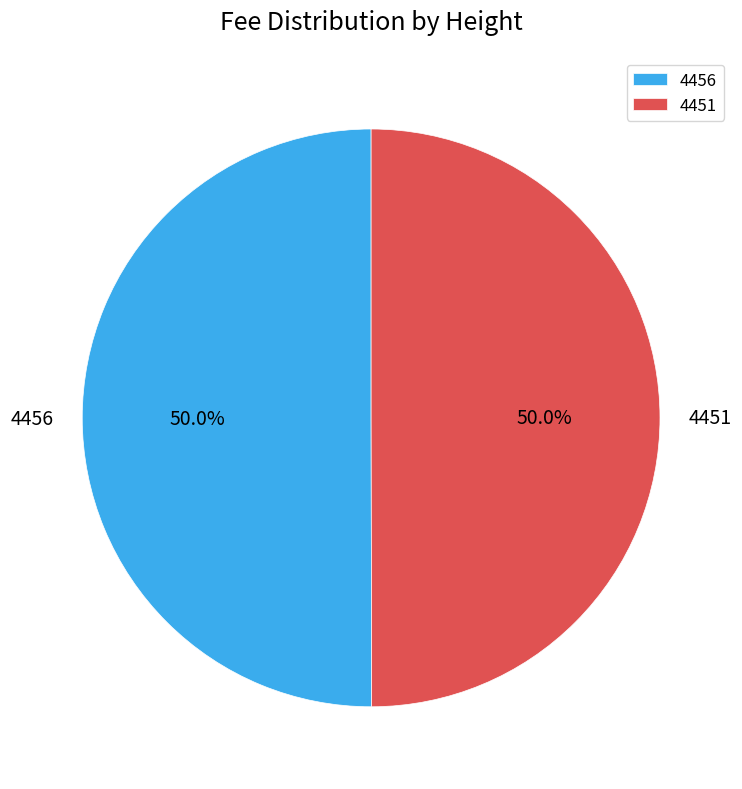

How much of the chart is everything except 4451?

50.0%